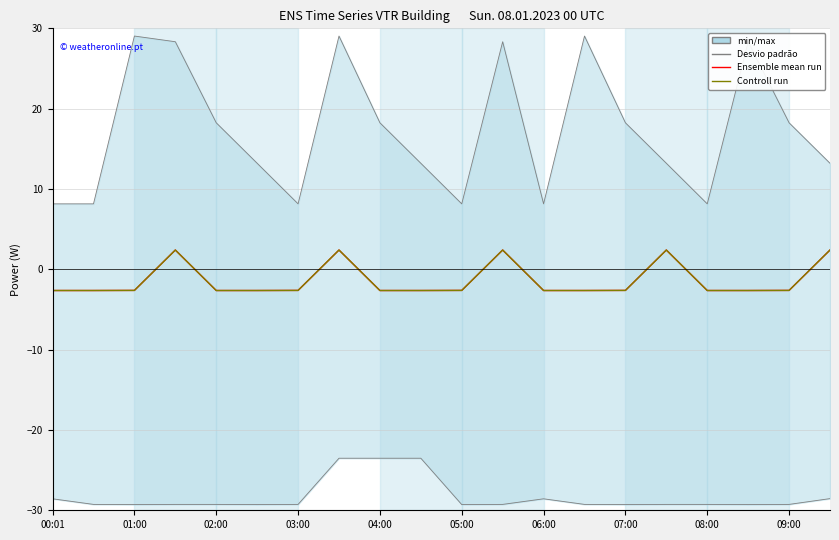

Between 08:00 and 11, which series saw the biggest shift?

Ensemble mean run